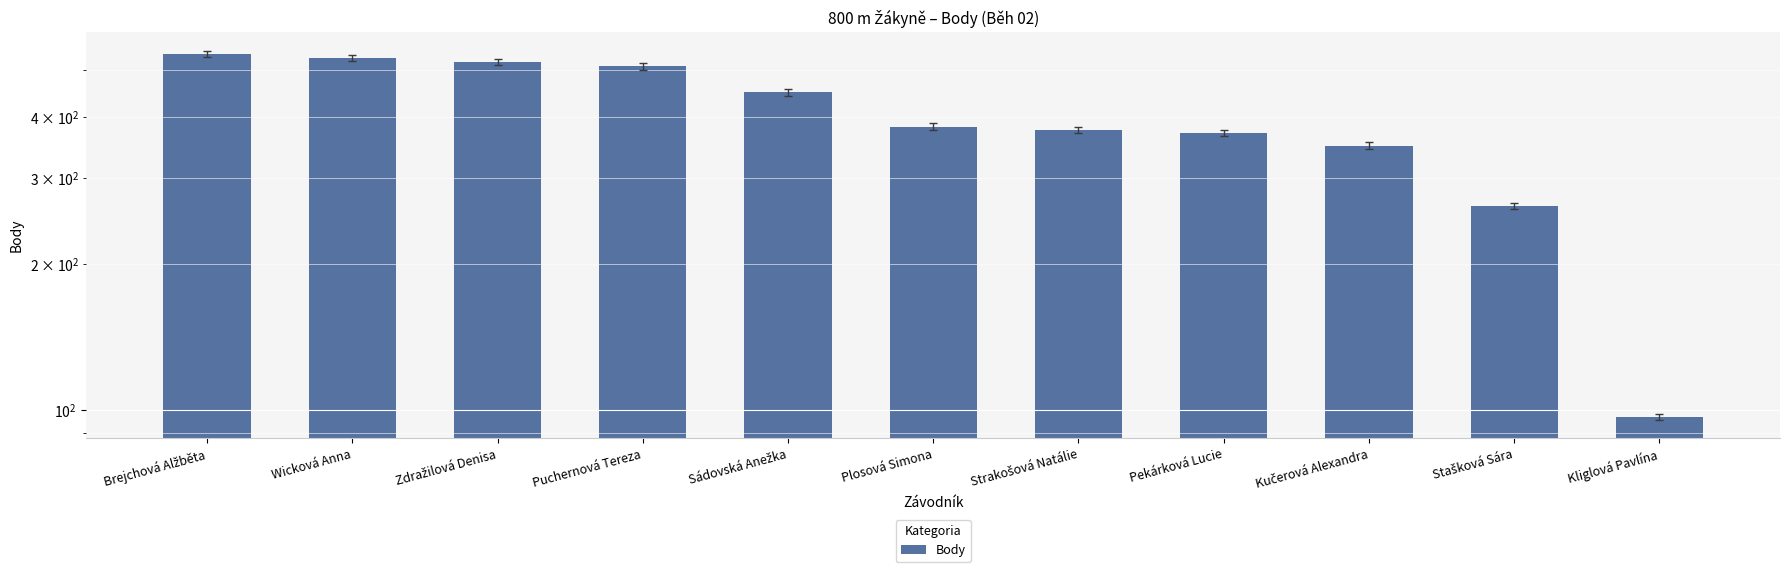

Which has a higher value, Pekárková Lucie or Kučerová Alexandra?

Pekárková Lucie